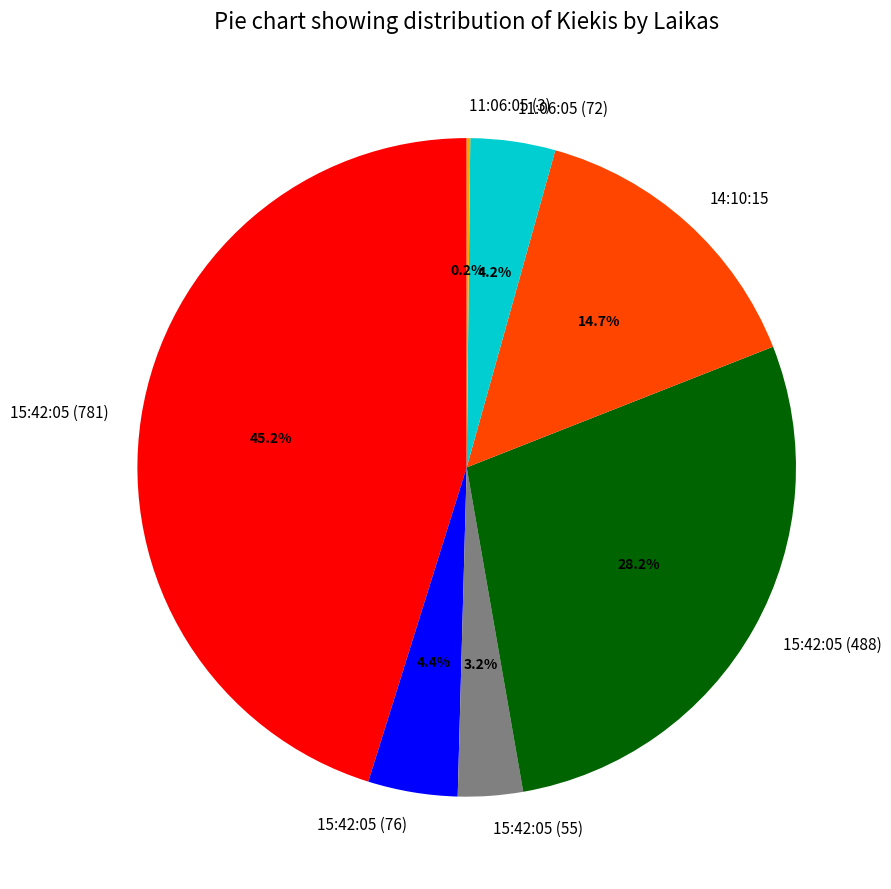

Combined, what portion of the pie is 15:42:05 (76) and 11:06:05 (72)?

8.6%